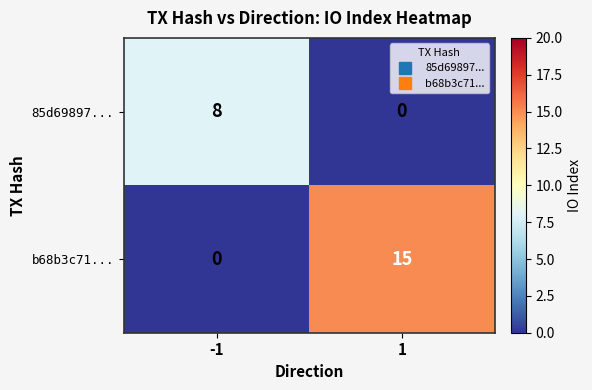

Reading left to right, what are all the values shown in this chart?

85d69897...: 8	0
b68b3c71...: 0	15